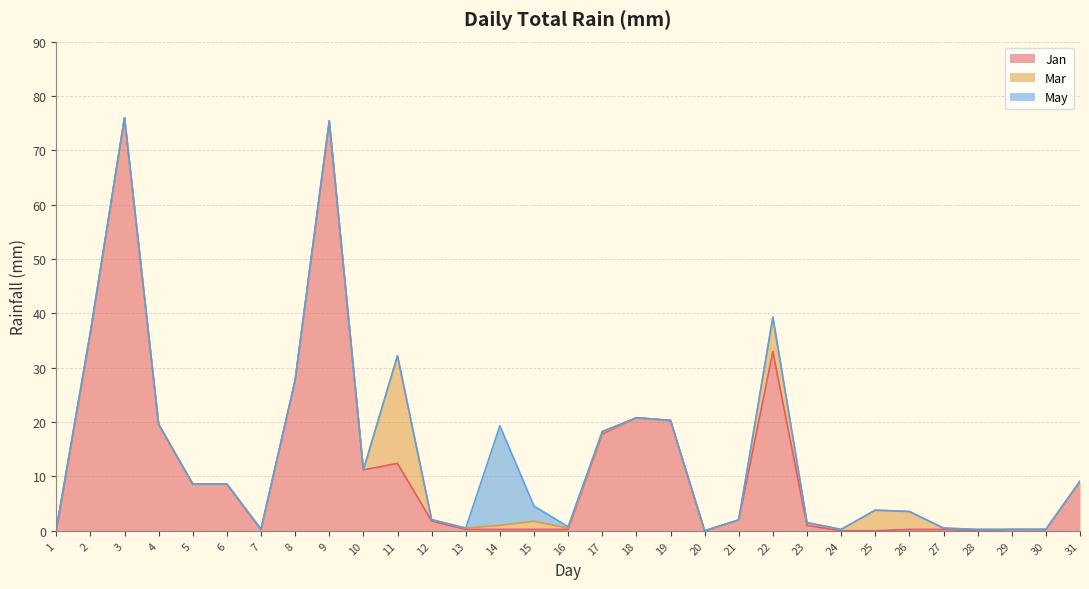

How many lines are shown in the chart?

3